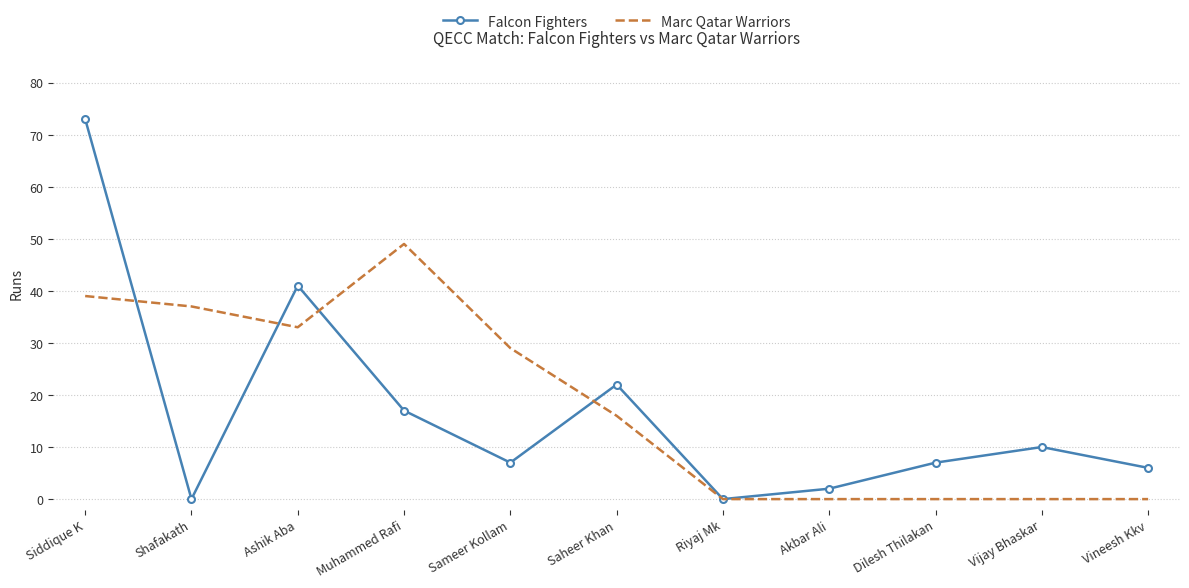

Reading left to right, transcribe all the data shown in this chart.

Falcon Fighters: Siddique K=73	Shafakath=0	Ashik Aba=41	Muhammed Rafi=17	Sameer Kollam=7	Saheer Khan=22	Riyaj Mk=0	Akbar Ali=2	Dilesh Thilakan=7	Vijay Bhaskar=10	Vineesh Kkv=6
Marc Qatar Warriors: Siddique K=39	Shafakath=37	Ashik Aba=33	Muhammed Rafi=49	Sameer Kollam=29	Saheer Khan=16	Riyaj Mk=0	Akbar Ali=0	Dilesh Thilakan=0	Vijay Bhaskar=0	Vineesh Kkv=0